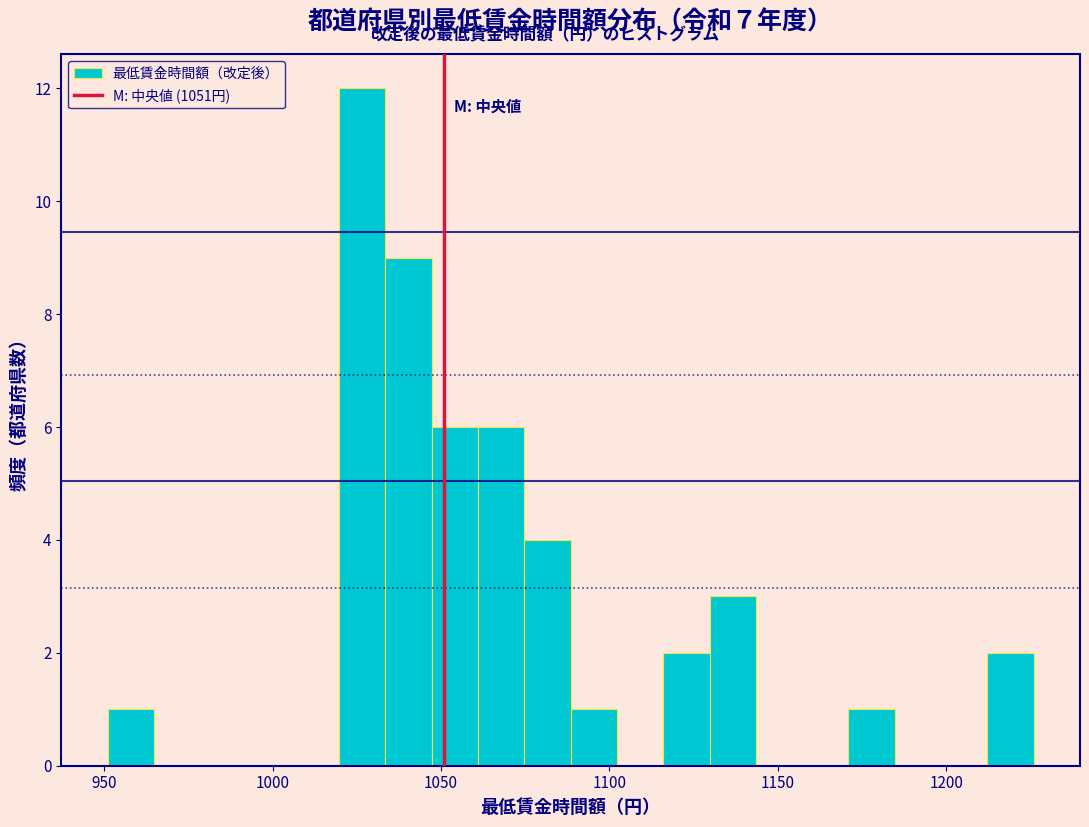

Around what value on the x-axis is the tallest bar? Give the approximate position of its centre, as read against the axis.

1025